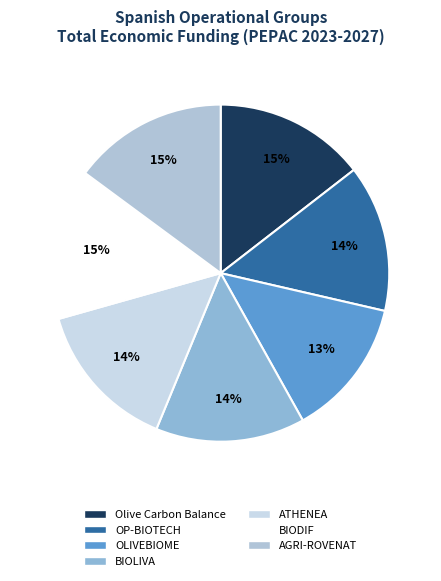

To the nearest percent, what percentage of the pie is BIOLIVA?

14%